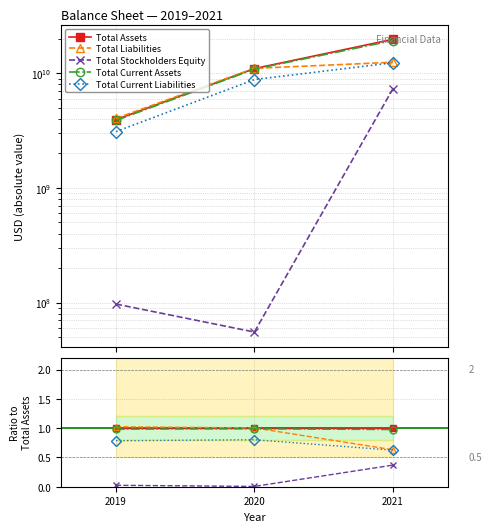

Is it true that Total Liabilities equals 1.4 at 2019?

False